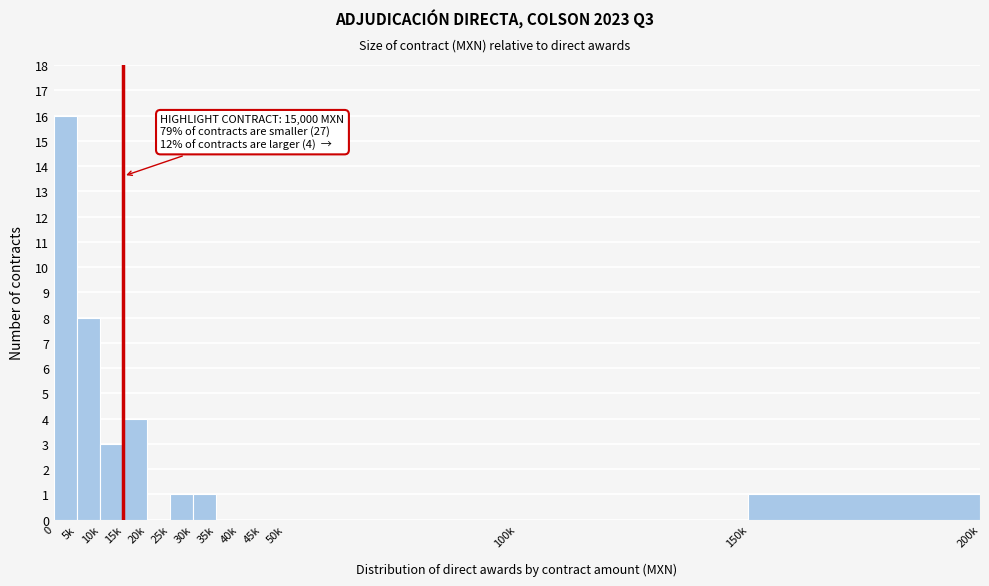

Reading right to left, what are all the values shown in this chart?

150k=1	100k=0	50k=0	45k=0	40k=0	35k=0	30k=1	25k=1	20k=0	15k=4	10k=3	5k=8	0=16